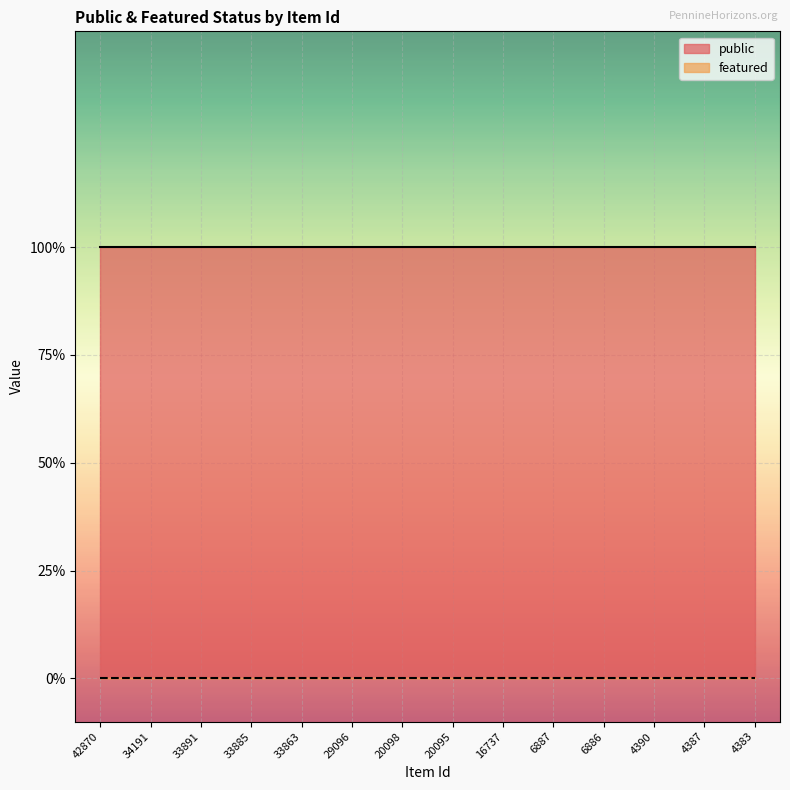

At which category is the sum across all series the highest?

42870